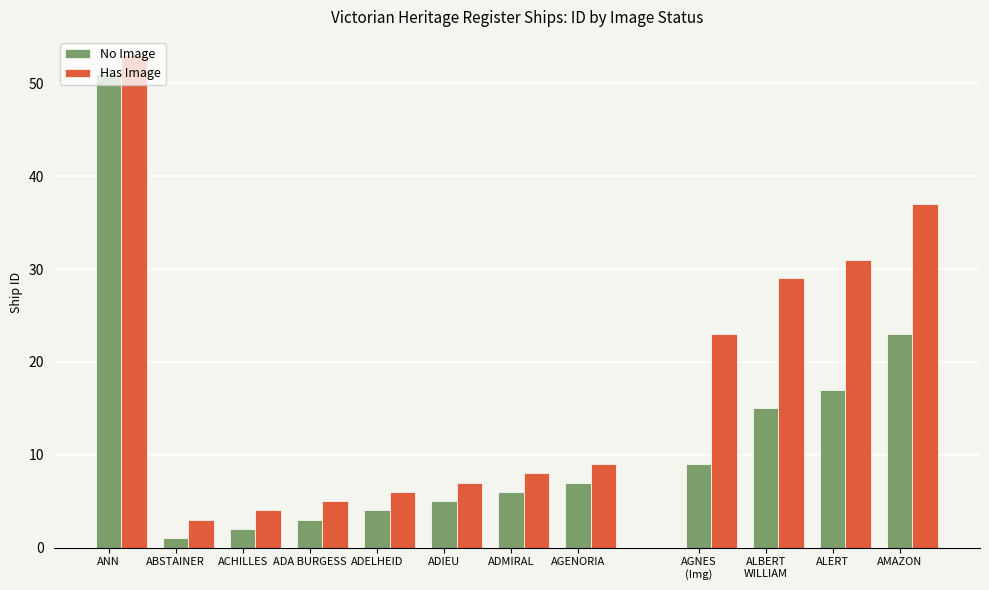

Which series has the largest range (max minus min)?

No Image